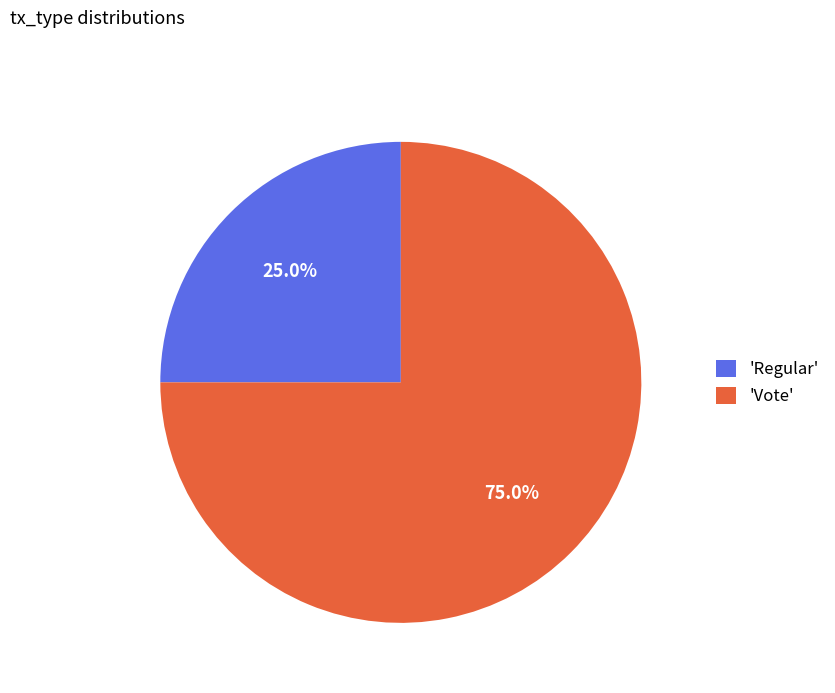

What is the total percentage of 'Vote' and 'Regular'?

100.0%